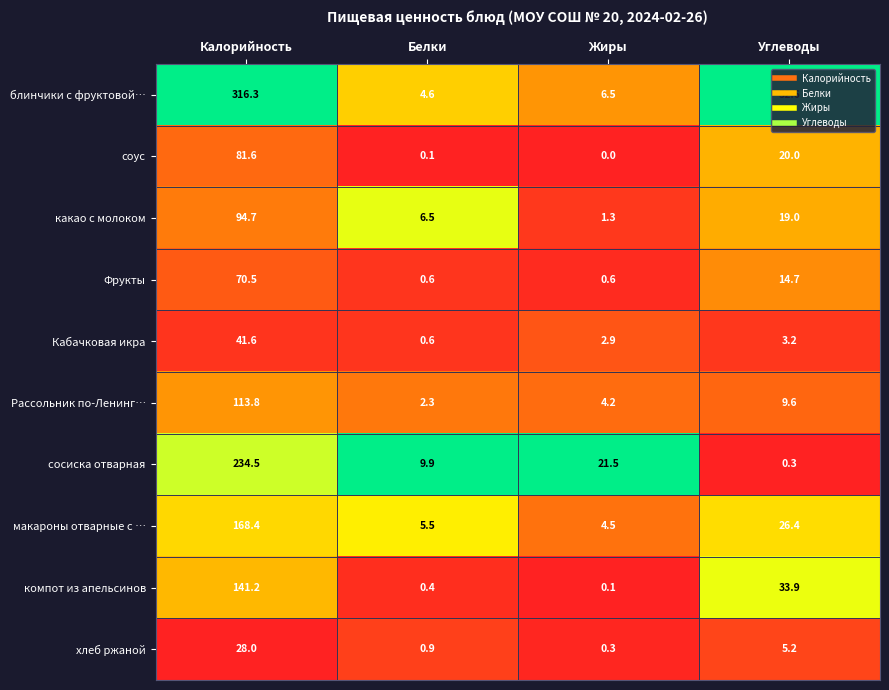

At how many categories does at least one series exceed 0?

4